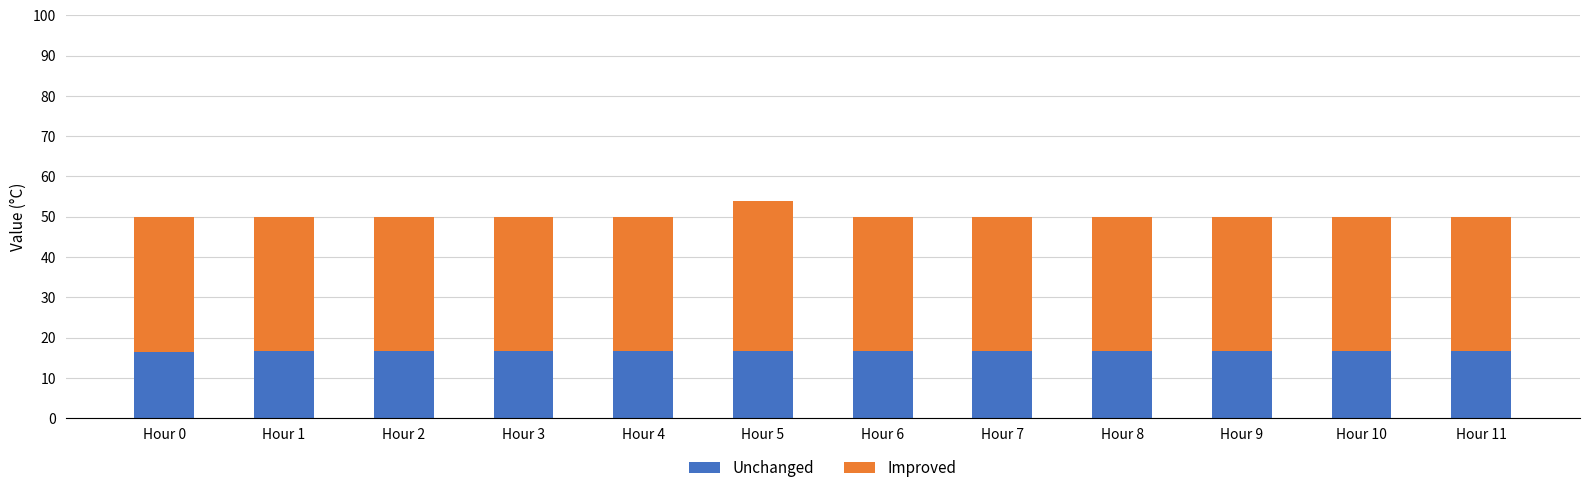

What is the highest value of the Unchanged series?

16.7